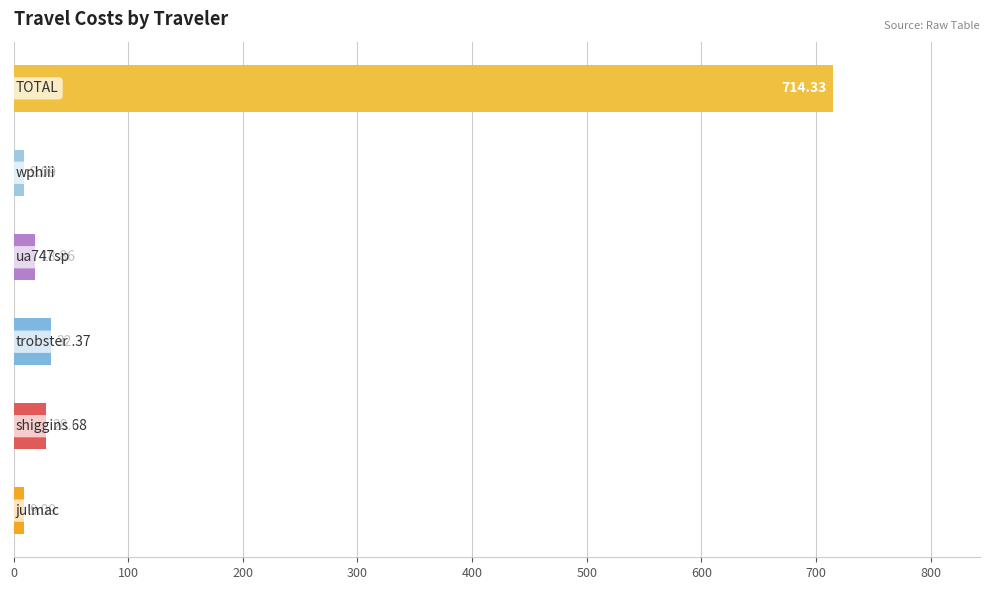

What is the average value?

135.4